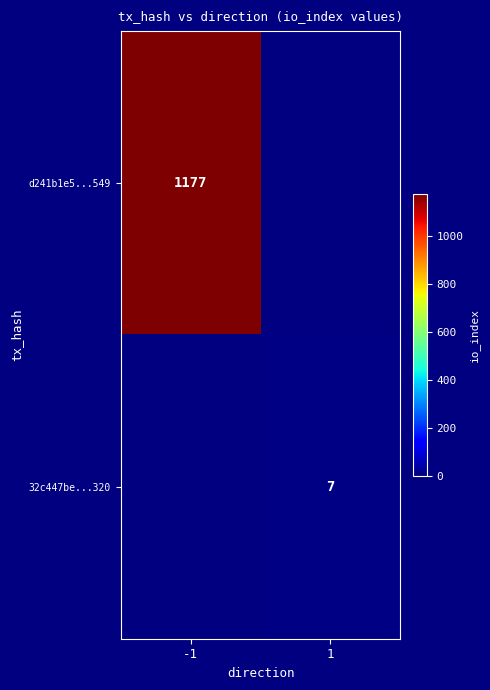

How many data points does each series have?

2